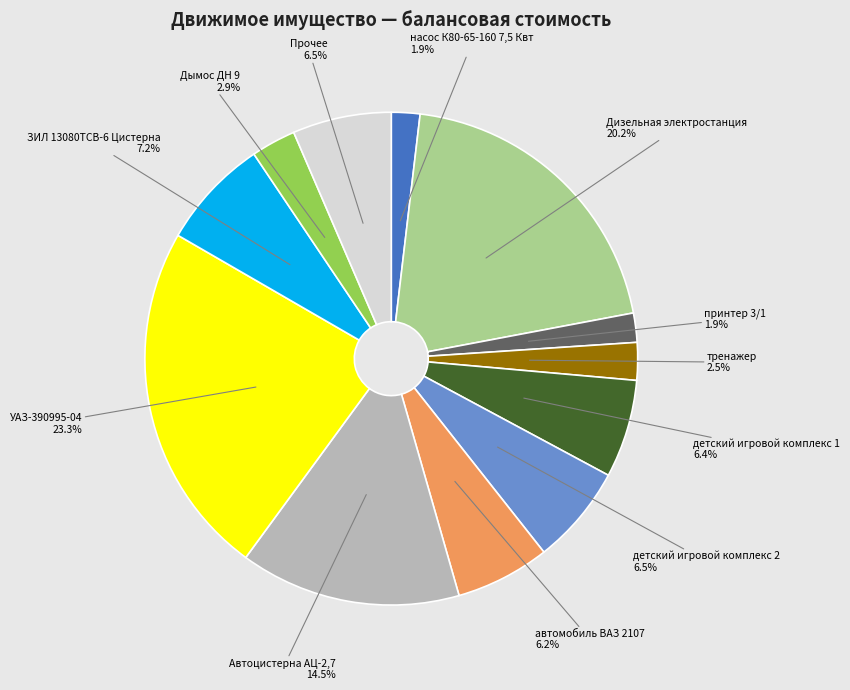

Is there any slice that represents more than half of the pie?

No